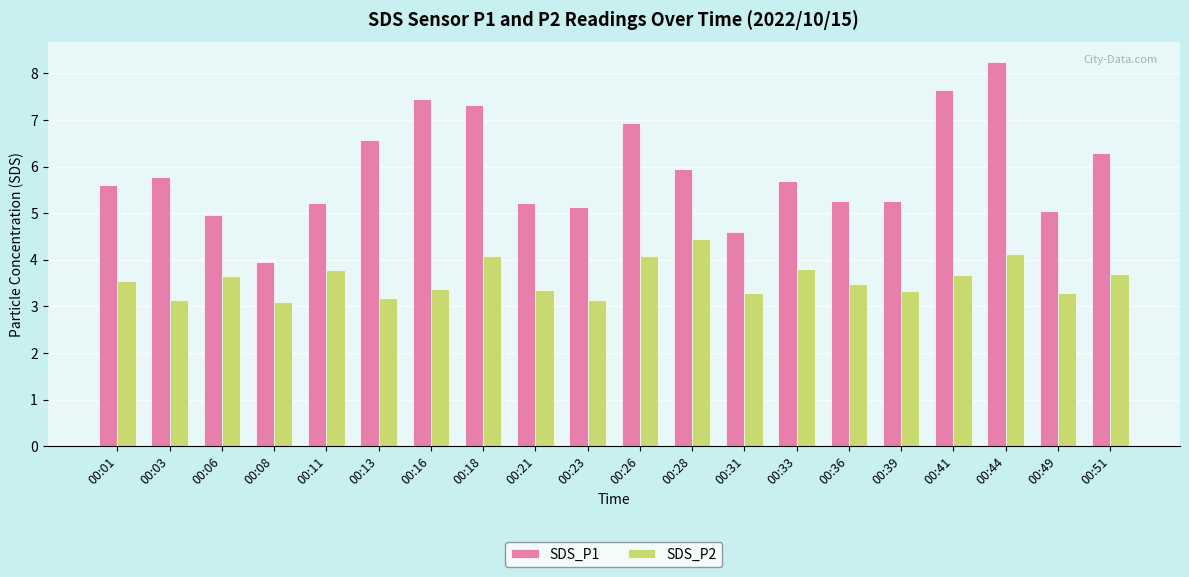

True or false: SDS_P1 has a value of 3.1 at 00:01.

False